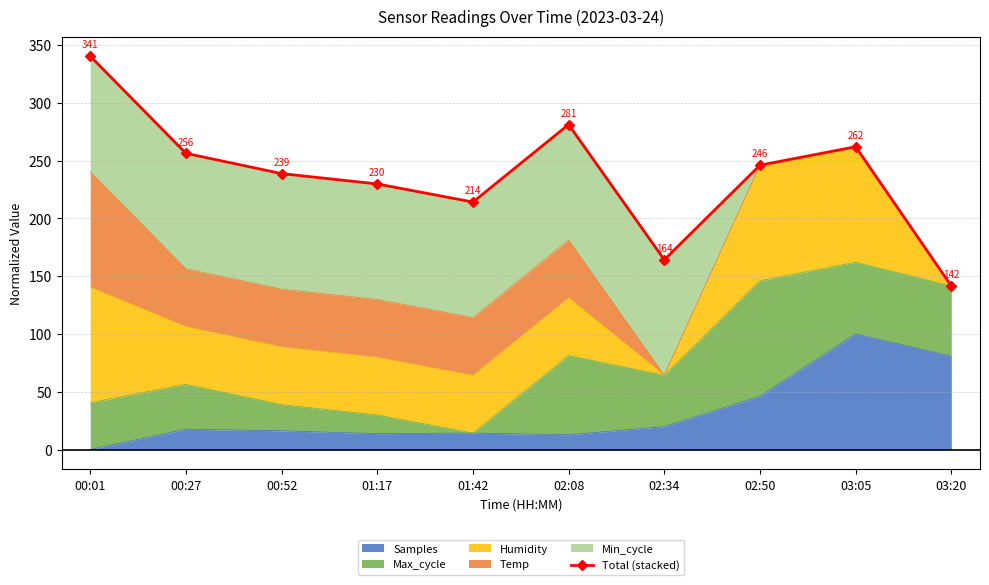

What is the maximum value shown in the chart?

340.5